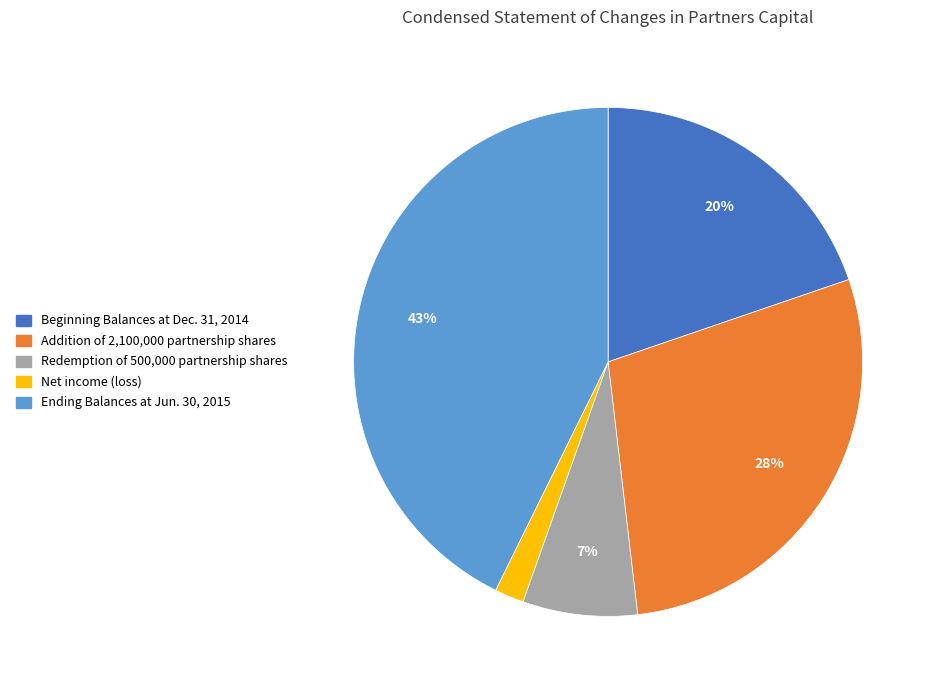

Do Addition of 2,100,000 partnership shares and Redemption of 500,000 partnership shares together represent more than half of the pie?

No